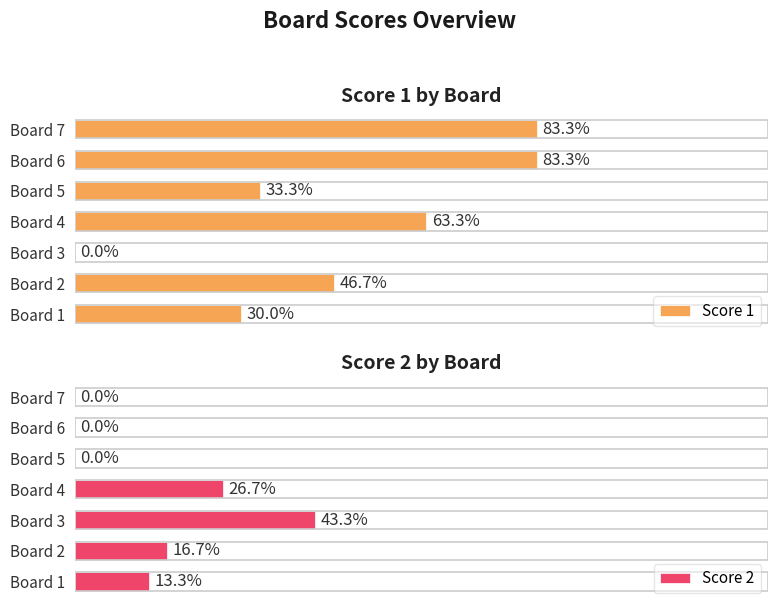

At Board 5, list the series in order from smallest to largest.

Score 2, Score 1